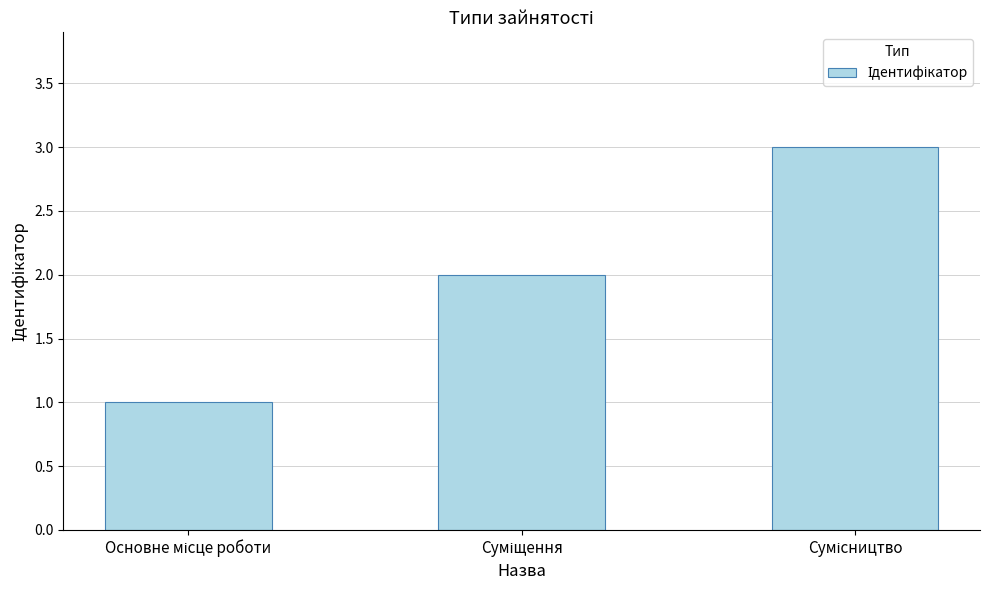

What is the sum of all values?

6